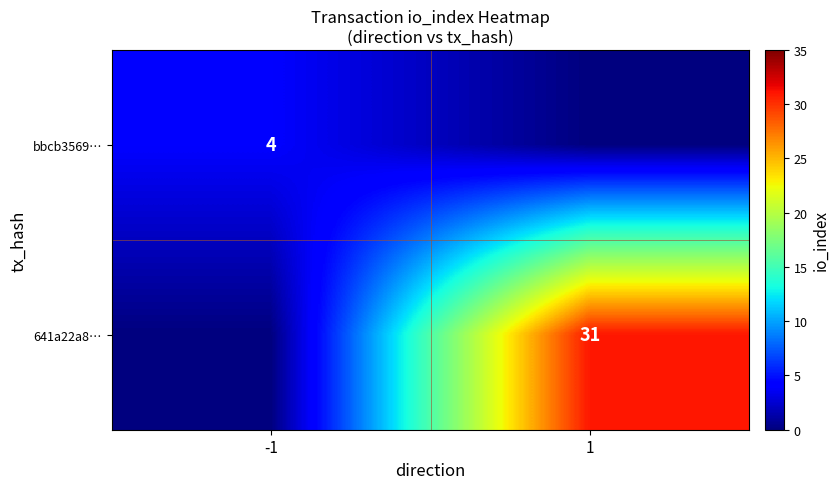

Is it true that 641a22a8… equals 31 at 1?

True